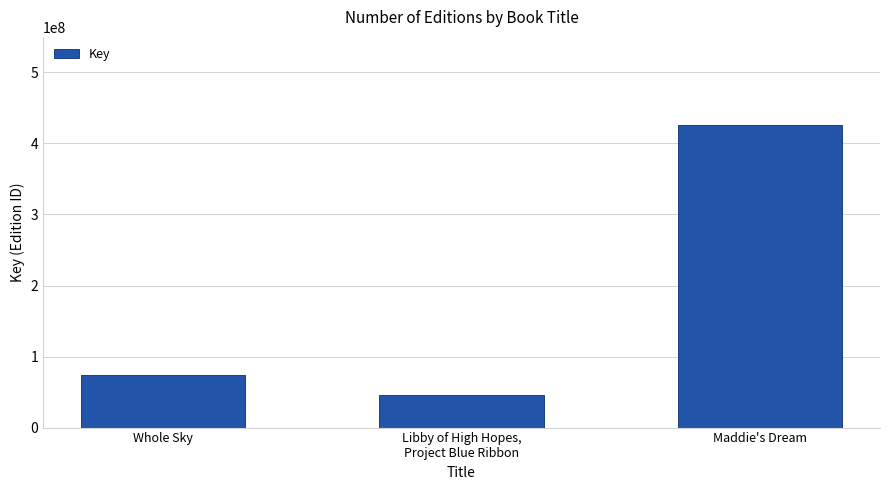

What is the label of the 3rd bar from the right?

Whole Sky